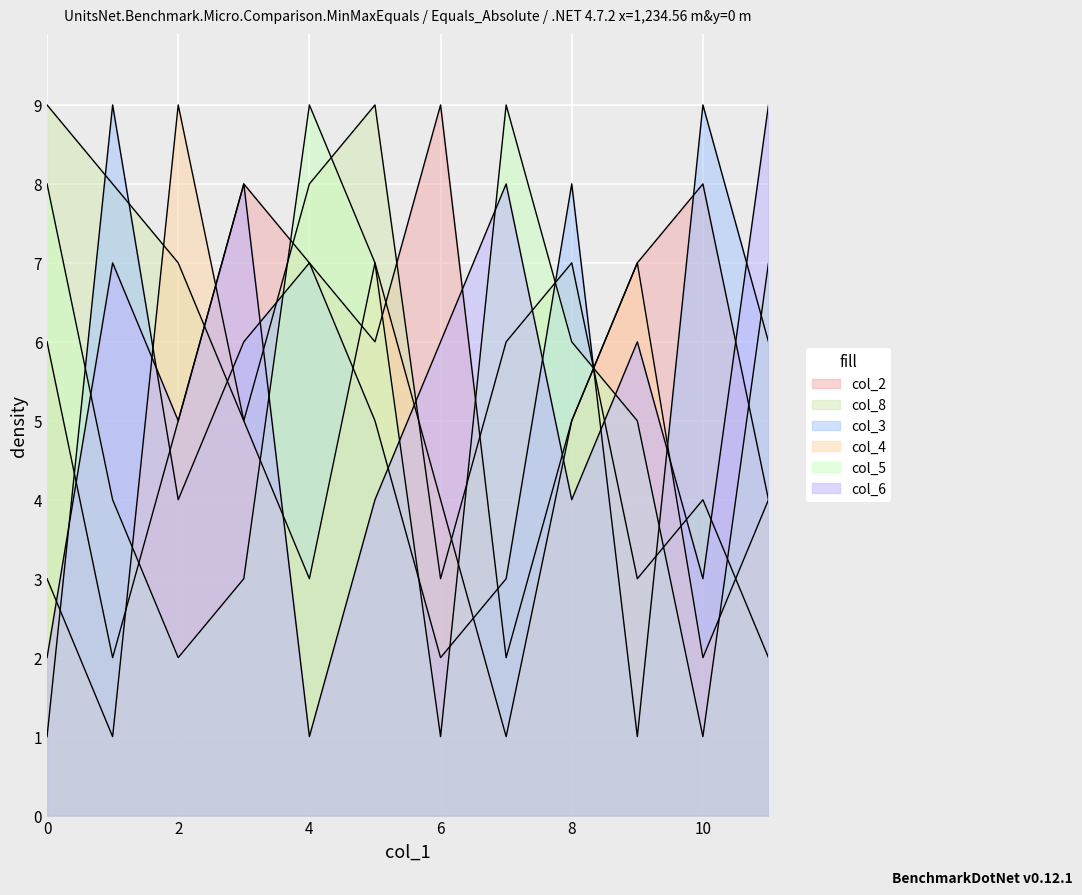

Does the chart display data point markers on the line(s)?

No